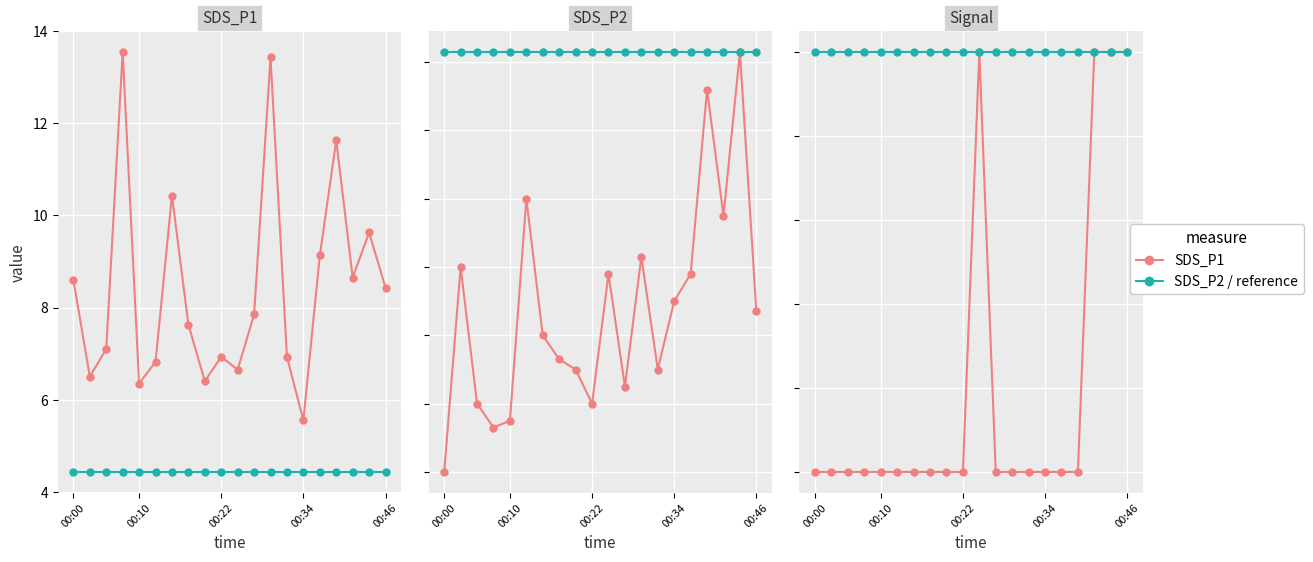

What is the label of the 5th point from the right?

15